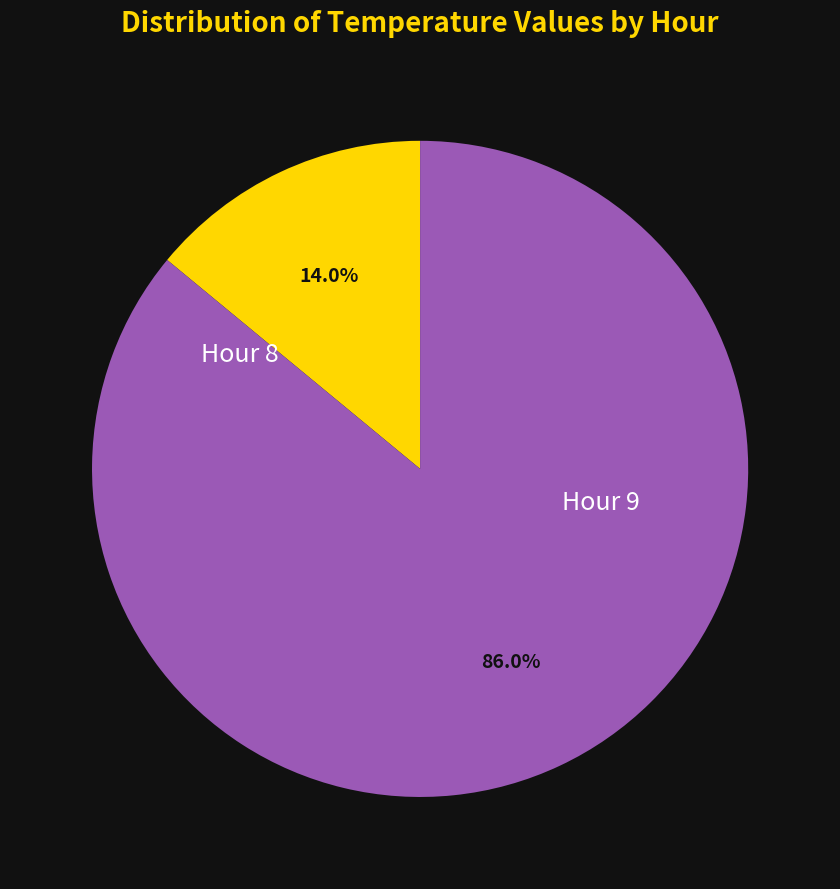

Does any single category account for the majority?

Yes